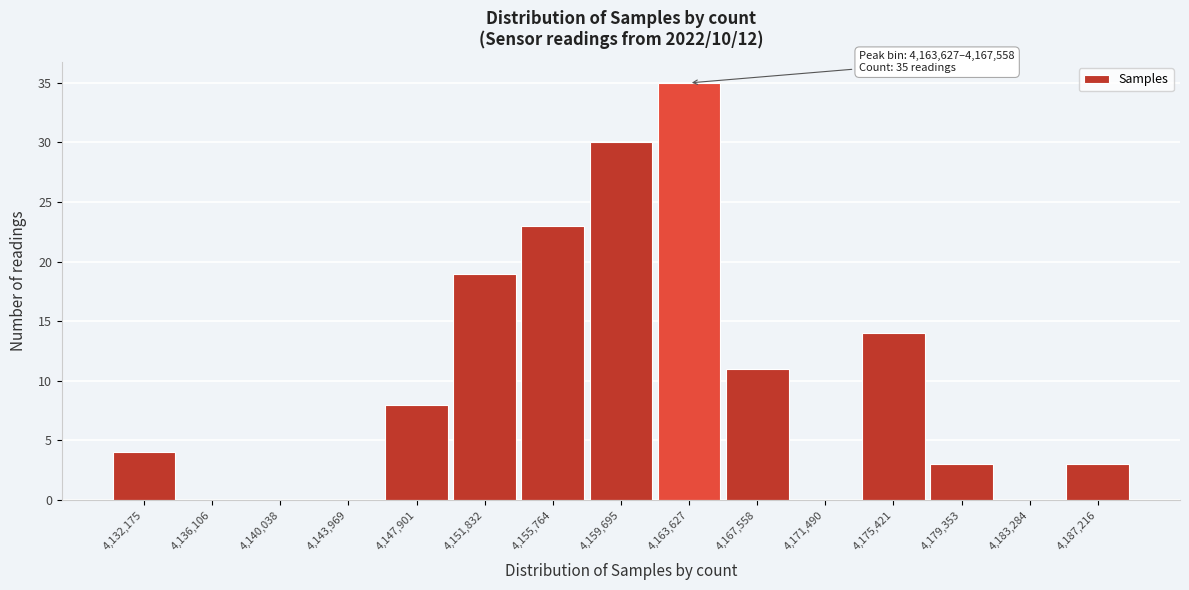

Reading left to right, extract all data points from this chart.

4,132,175=4	4,136,106=0	4,140,038=0	4,143,969=0	4,147,901=8	4,151,832=19	4,155,764=23	4,159,695=30	4,163,627=35	4,167,558=11	4,171,490=0	4,175,421=14	4,179,353=3	4,183,284=0	4,187,216=3